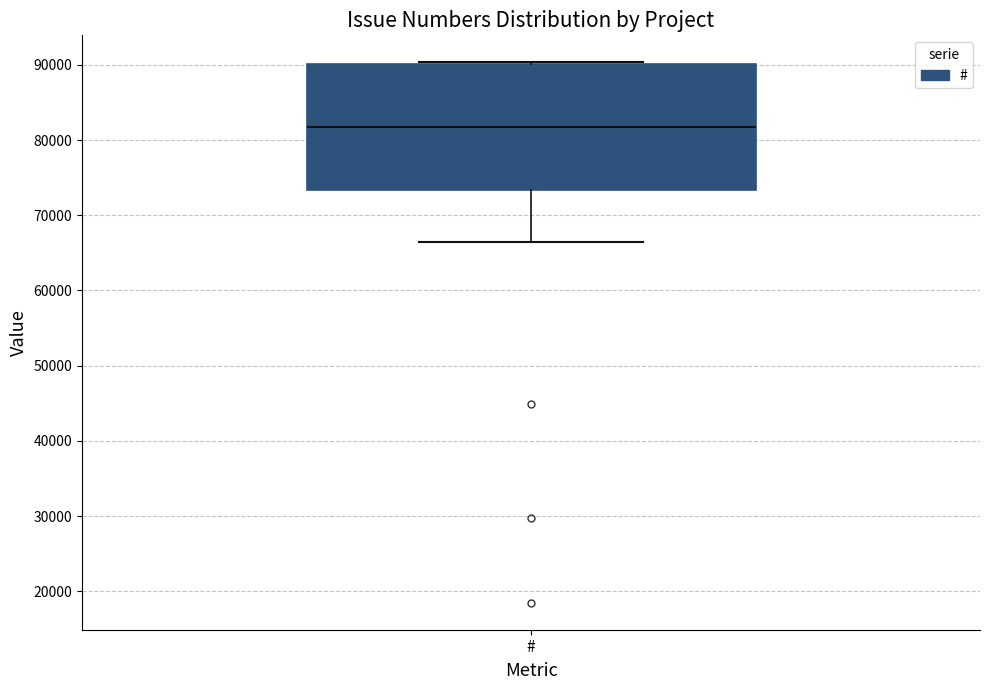

Transcribe this box plot: give where the median line is, the range the box spans, and where the two whiskers end, as read against the y-axis. The values are not printed on the chart, so give them approximately, as read against the axis.

median 82000, box 73000 to 90000, whiskers 66000 to 90000